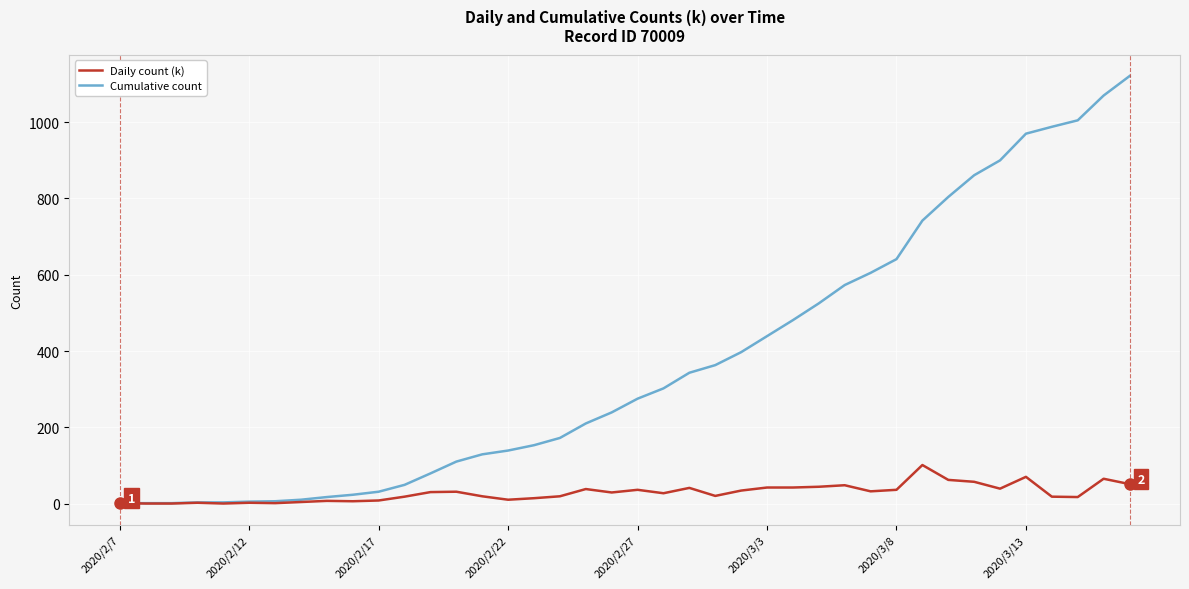

What are all the series names shown in the legend?

Daily count (k), Cumulative count